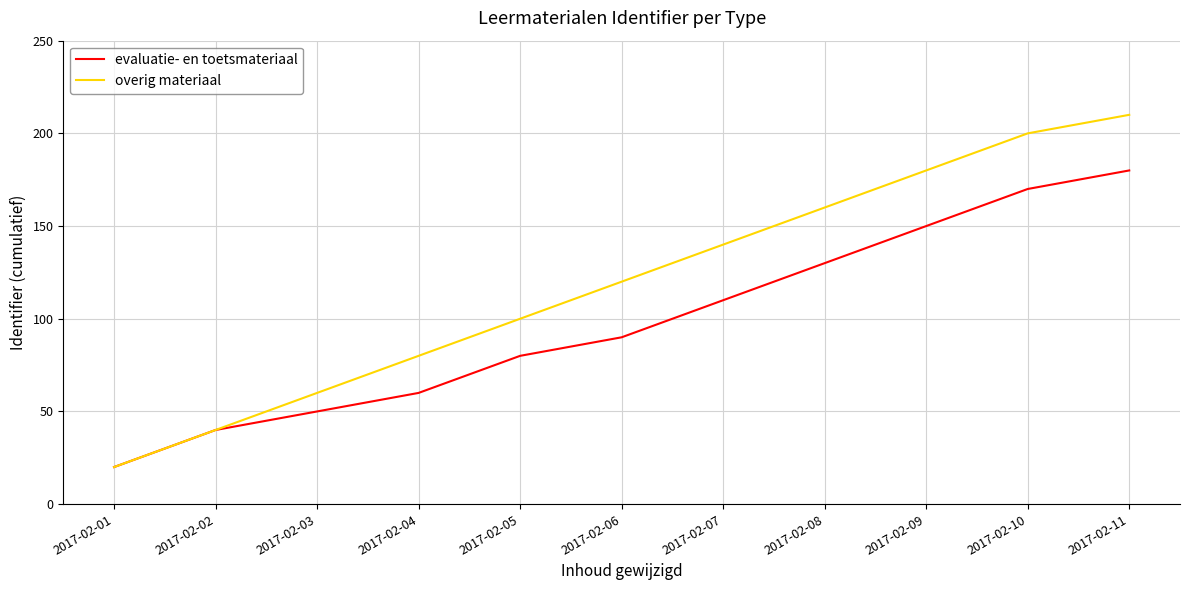

Which series has the largest range (max minus min)?

overig materiaal